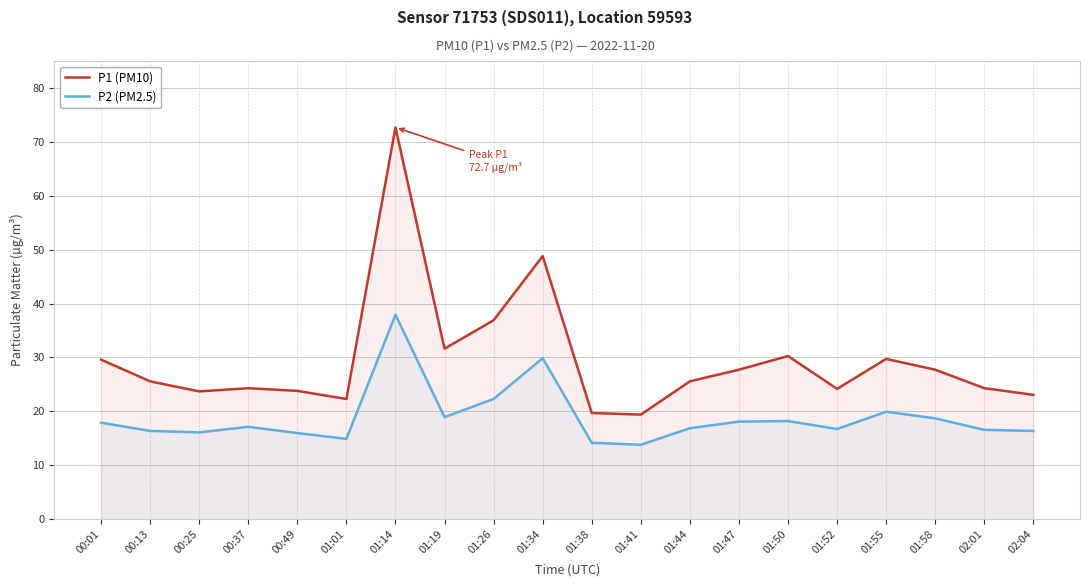

What position from the left is 00:01?

1